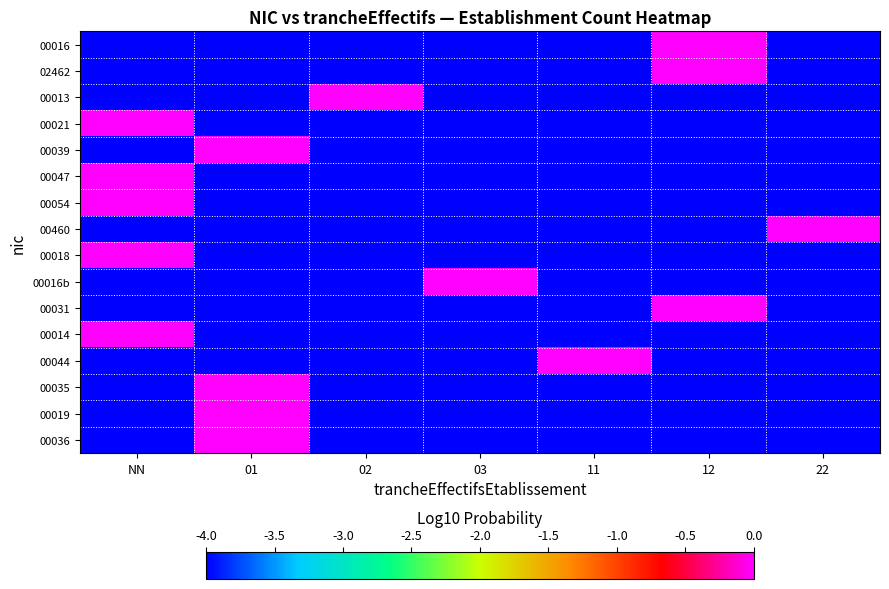

List the series in order of their peak value, lowest first.

00016, 02462, 00013, 00021, 00039, 00047, 00054, 00460, 00018, 00016b, 00031, 00014, 00044, 00035, 00019, 00036